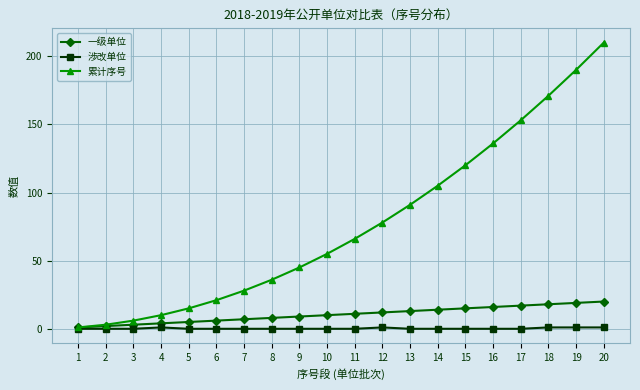

Reading left to right, list all the values displayed in this chart.

一级单位: 1=1	2=2	3=3	4=4	5=5	6=6	7=7	8=8	9=9	10=10	11=11	12=12	13=13	14=14	15=15	16=16	17=17	18=18	19=19	20=20
涉改单位: 1=0	2=0	3=0	4=1	5=0	6=0	7=0	8=0	9=0	10=0	11=0	12=1	13=0	14=0	15=0	16=0	17=0	18=1	19=1	20=1
累计序号: 1=1	2=3	3=6	4=10	5=15	6=21	7=28	8=36	9=45	10=55	11=66	12=78	13=91	14=105	15=120	16=136	17=153	18=171	19=190	20=210